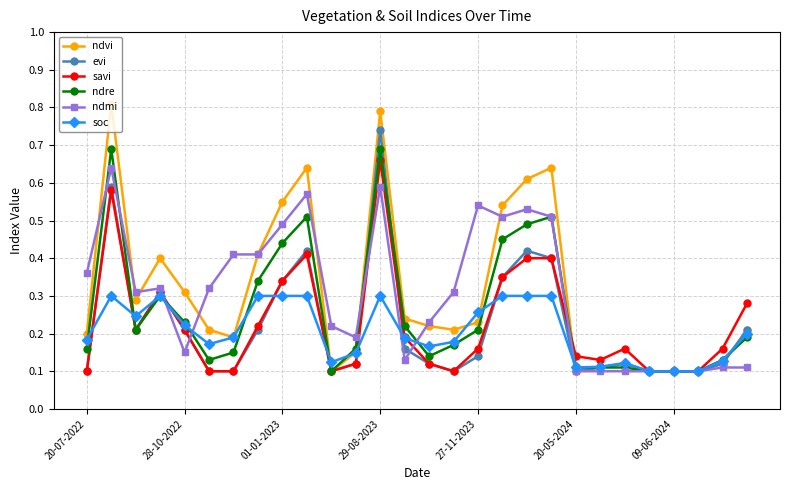

At how many categories does at least one series exceed 0?

28